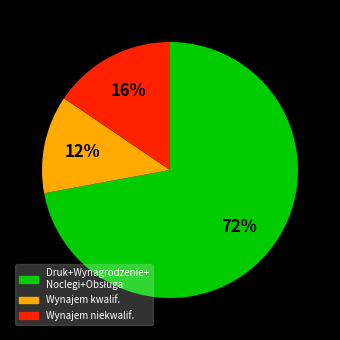

Count the number of slices in the pie.

3